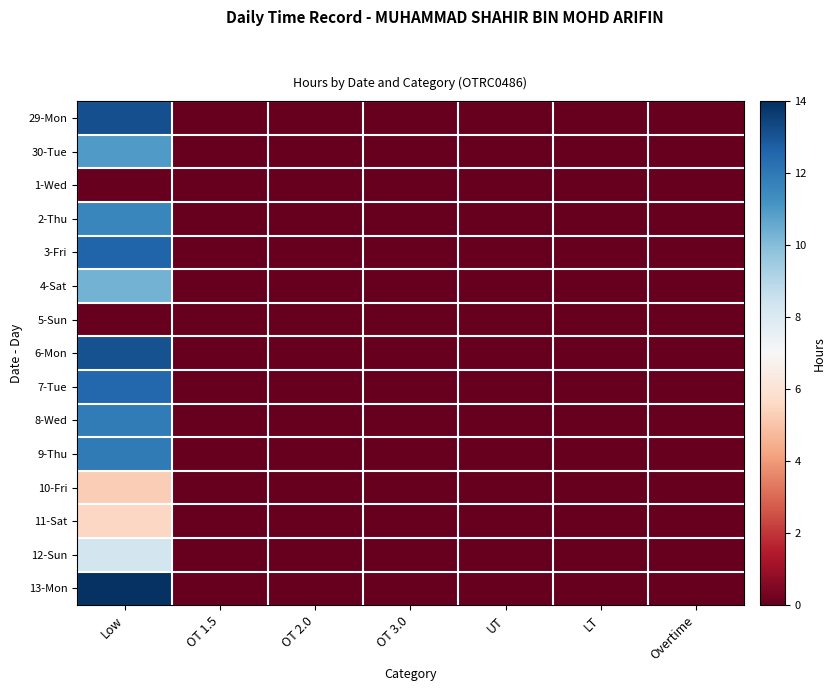

At UT, list the series in order from smallest to largest.

29-Mon, 30-Tue, 1-Wed, 2-Thu, 3-Fri, 4-Sat, 5-Sun, 6-Mon, 7-Tue, 8-Wed, 9-Thu, 10-Fri, 11-Sat, 12-Sun, 13-Mon